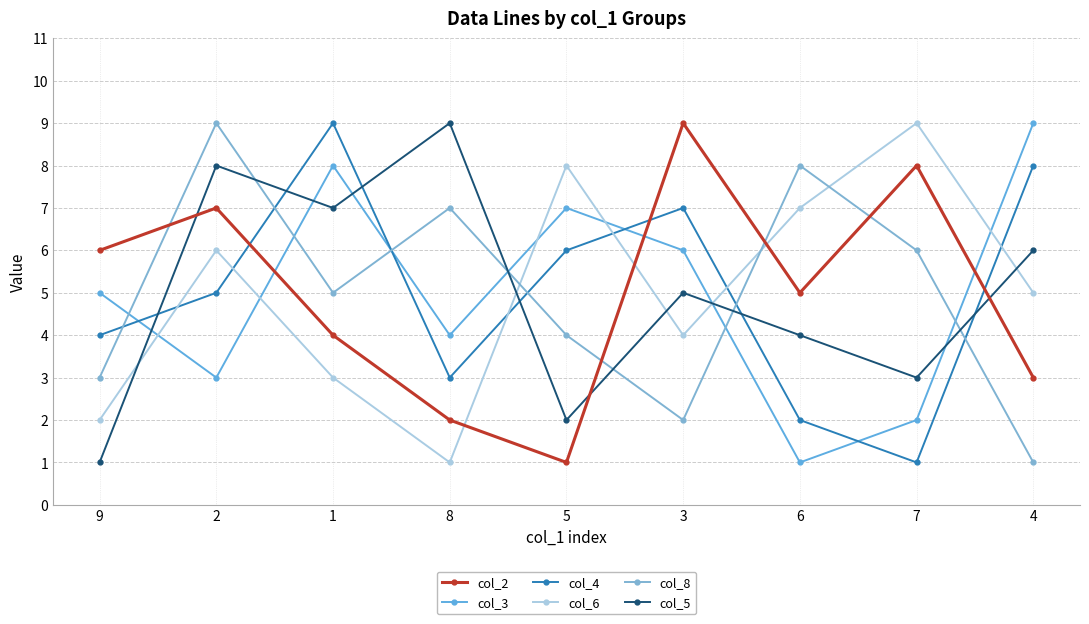

The col_8 series shows 8 at 6. True or false?

True